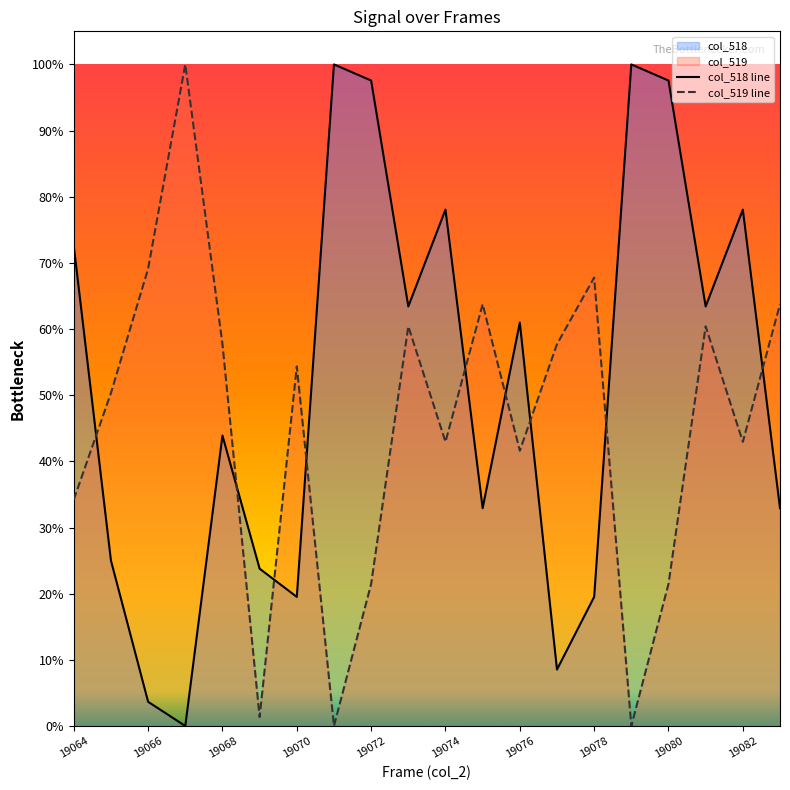

After their last crossing, which series has the higher values: col_519 line or col_518 line?

col_519 line